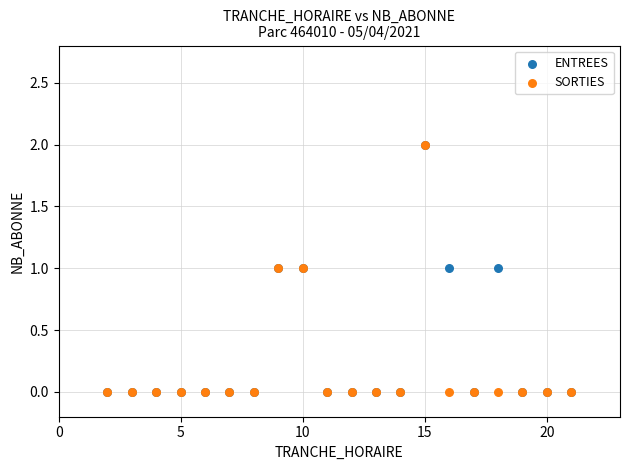

What are all the series names shown in the legend?

ENTREES, SORTIES